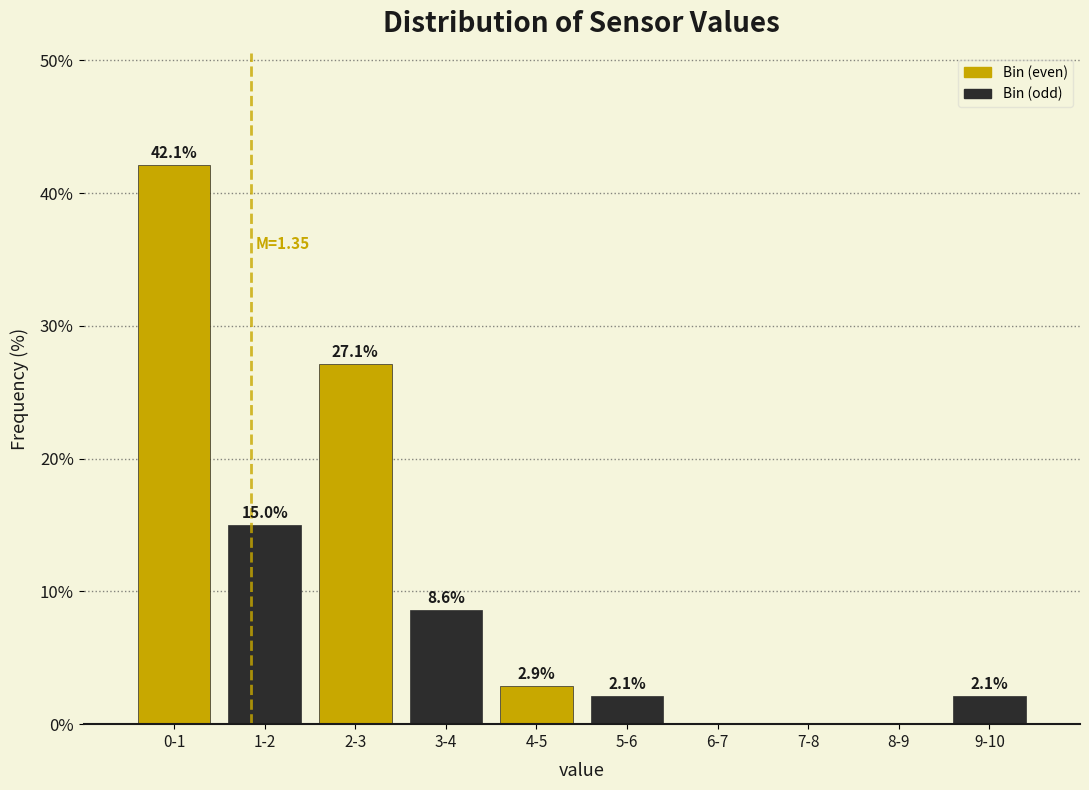

Reading left to right, transcribe all the data shown in this chart.

0-1=42.1	1-2=15.0	2-3=27.1	3-4=8.6	4-5=2.9	5-6=2.1	6-7=0.0	7-8=0.0	8-9=0.0	9-10=2.1